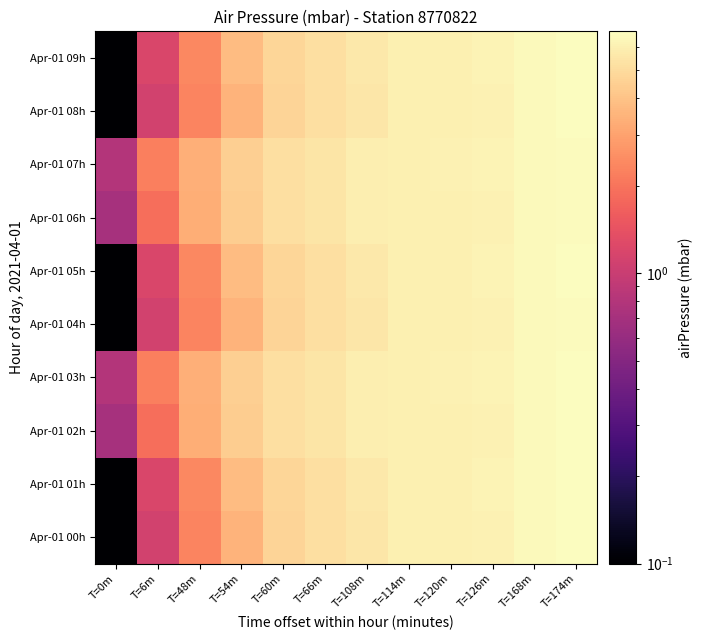

Rank the series at T=0m from highest to lowest value.

Apr-01 03h, Apr-01 07h, Apr-01 02h, Apr-01 06h, Apr-01 00h, Apr-01 01h, Apr-01 04h, Apr-01 05h, Apr-01 08h, Apr-01 09h